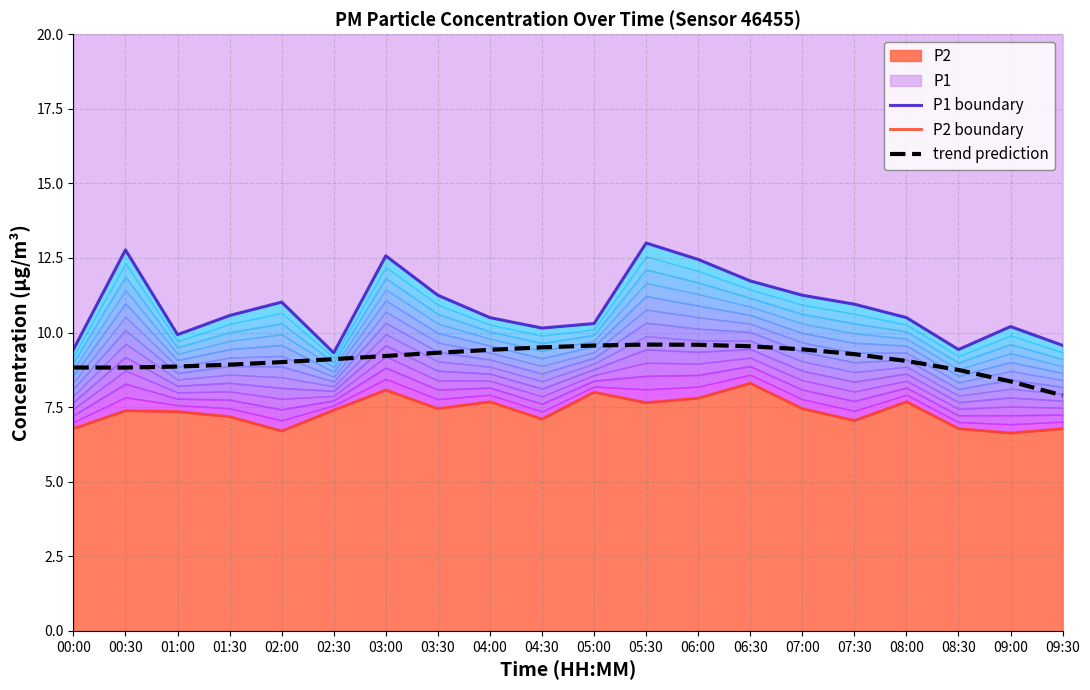

What is the label of the 12th point from the right?

04:00